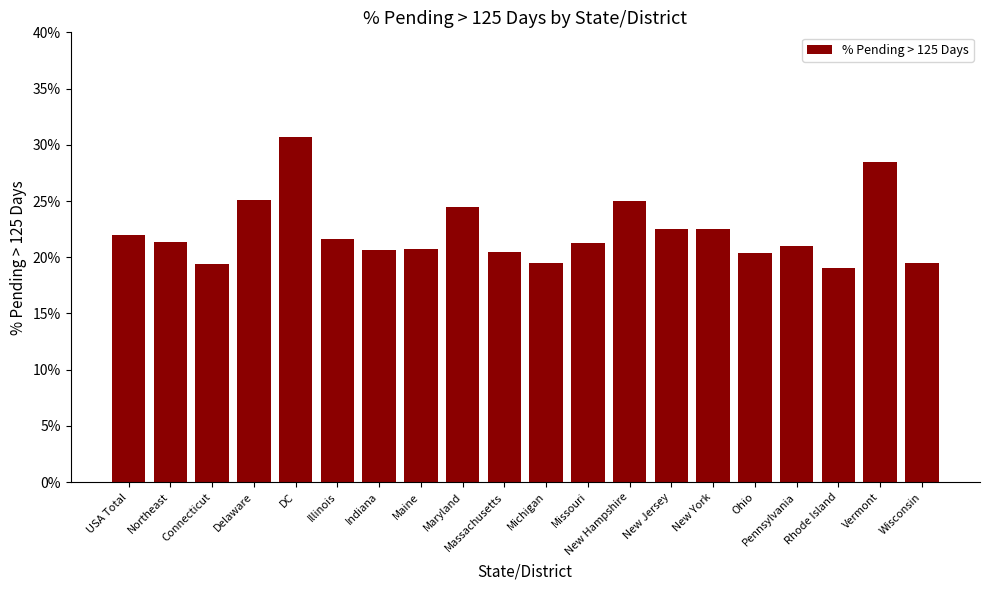

Reading left to right, what are all the values shown in this chart?

0.2	0.2	0.2	0.3	0.3	0.2	0.2	0.2	0.2	0.2	0.2	0.2	0.2	0.2	0.2	0.2	0.2	0.2	0.3	0.2